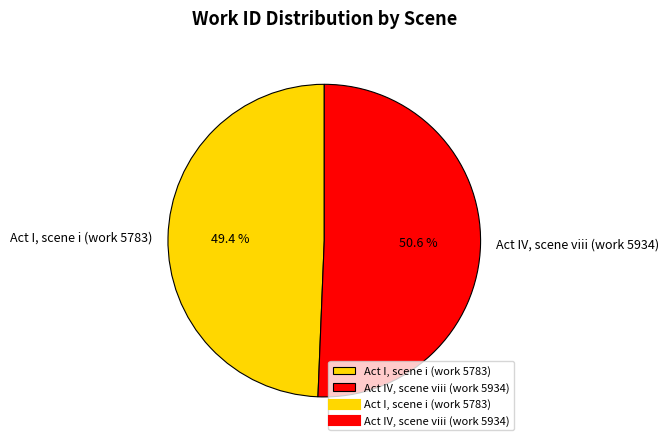

Is it true that Act IV, scene viii (work 5934) is 51% of the pie?

True